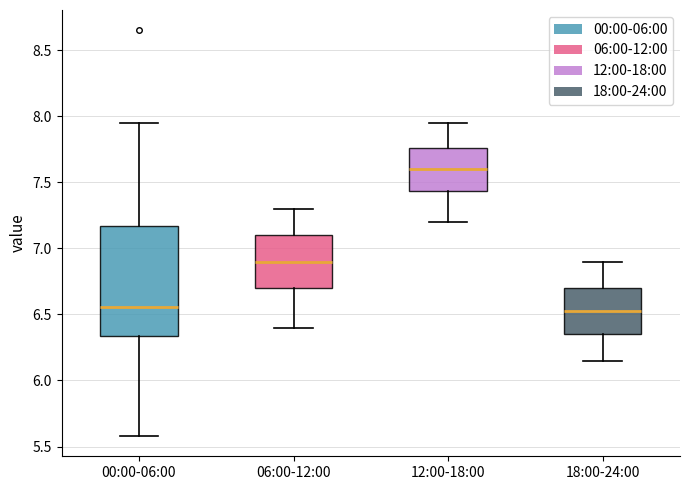

Which box is the tallest, from its lower edge to its upper edge?

00:00-06:00